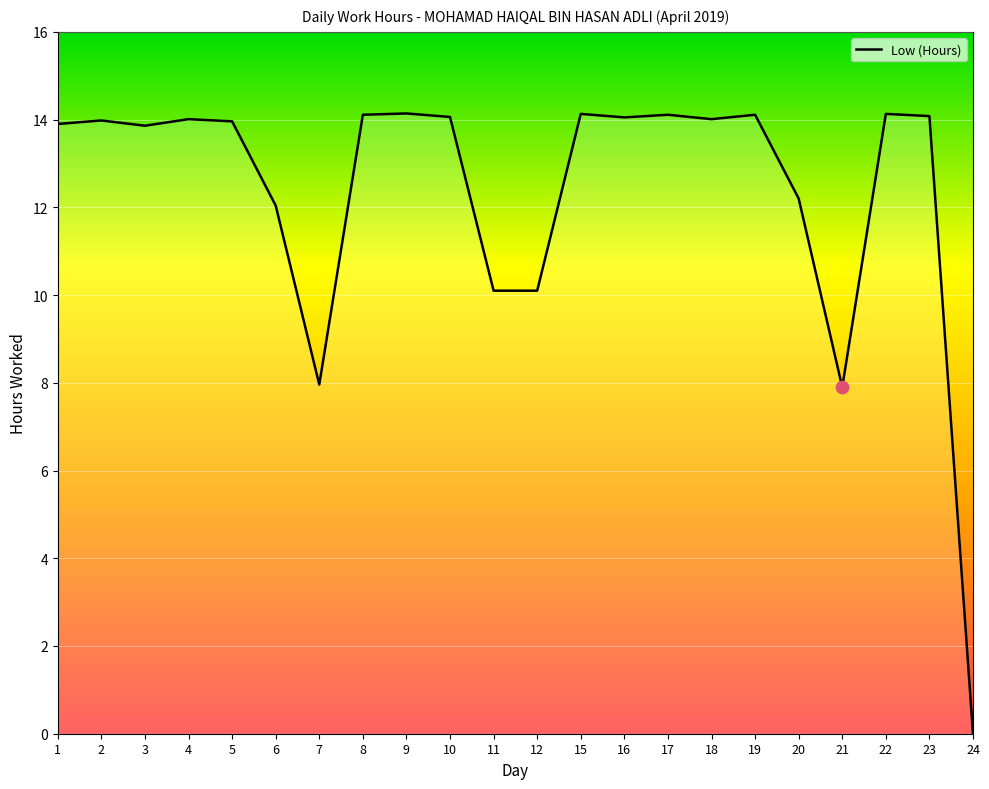

What is the change in value from 1 to 11?

-3.8